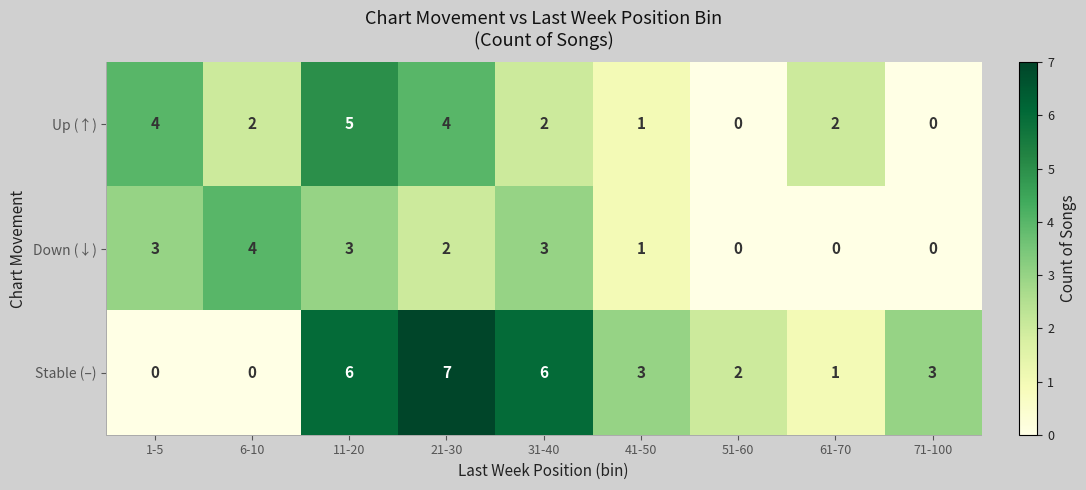

Rank the series at 11-20 from lowest to highest value.

Down (↓), Up (↑), Stable (–)